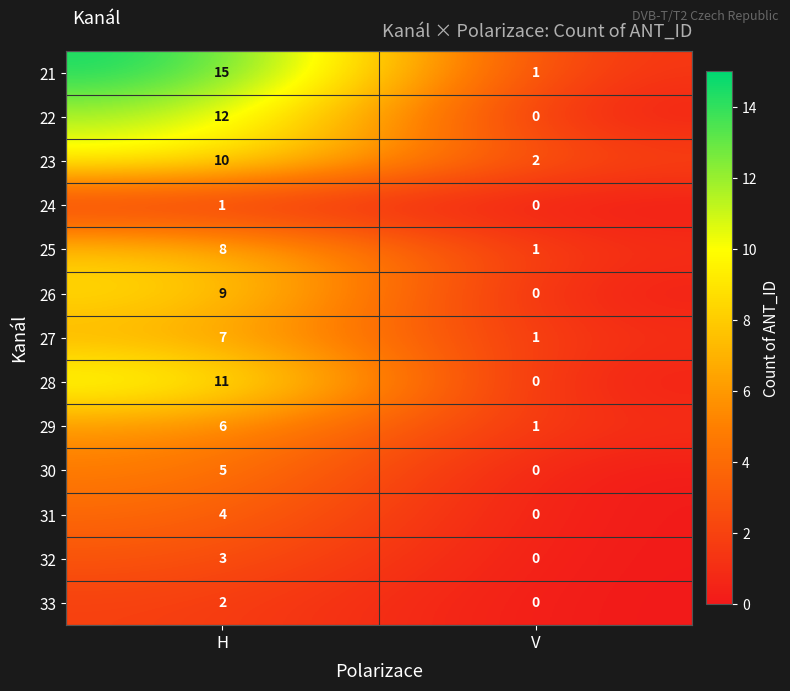

At which category is the sum across all series the highest?

H